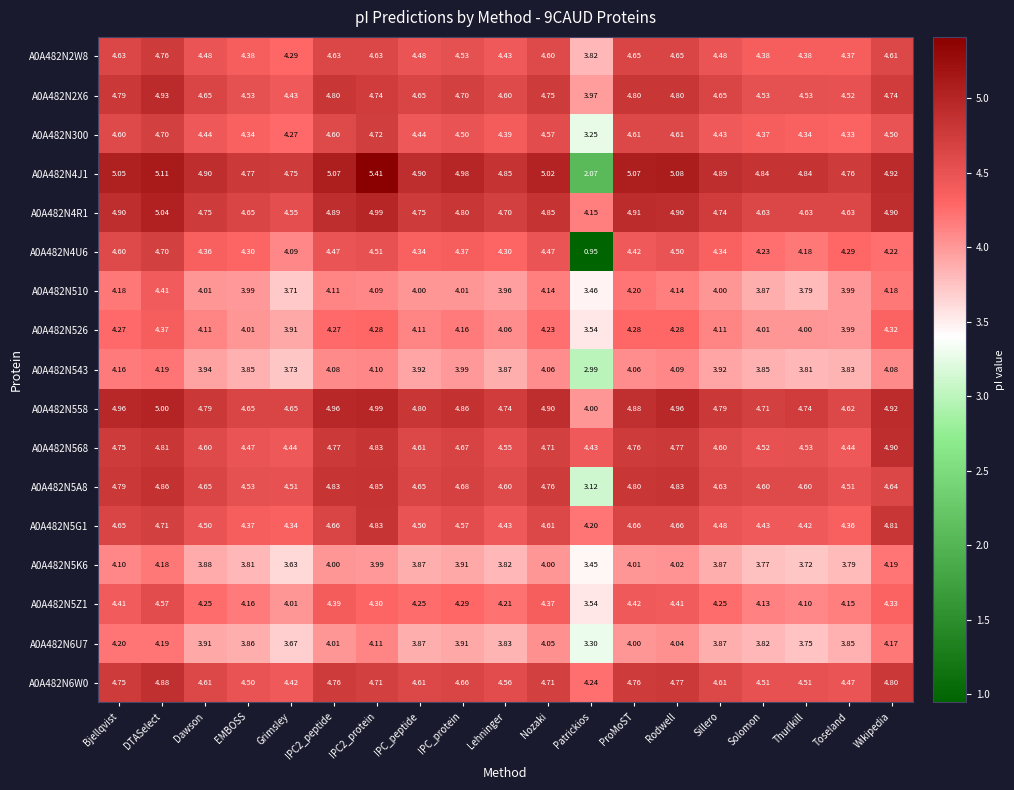

Which series has the largest range (max minus min)?

A0A482N4U6